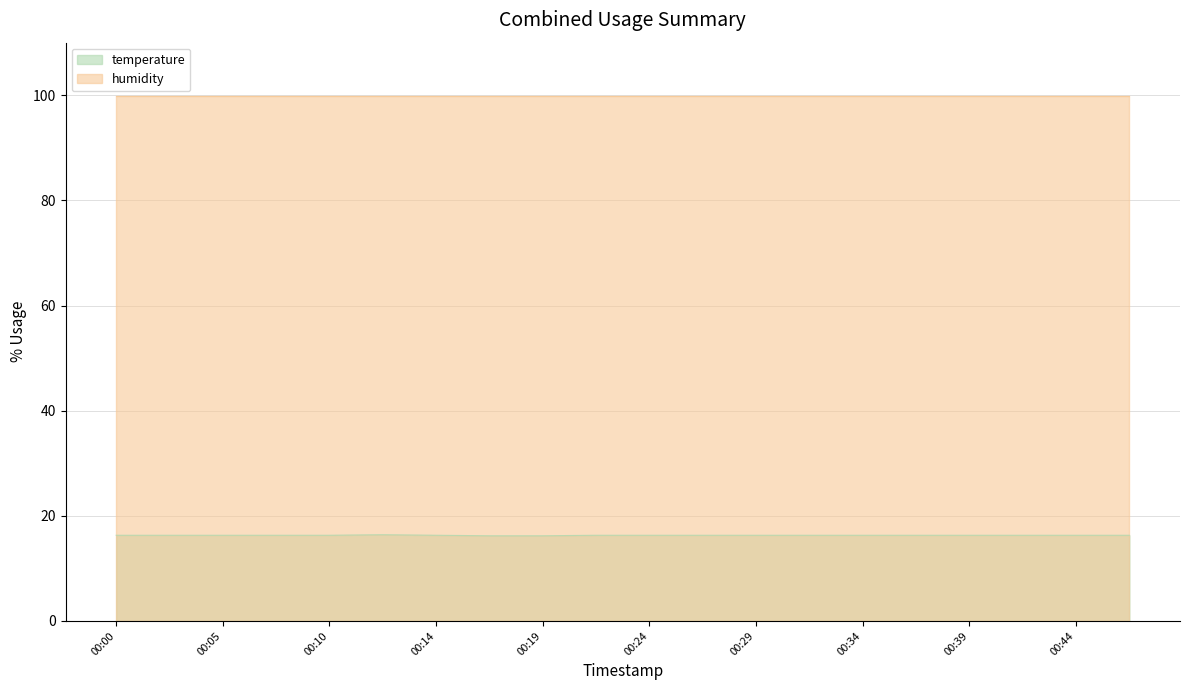

The value at 00:37 is 4.5. True or false?

False